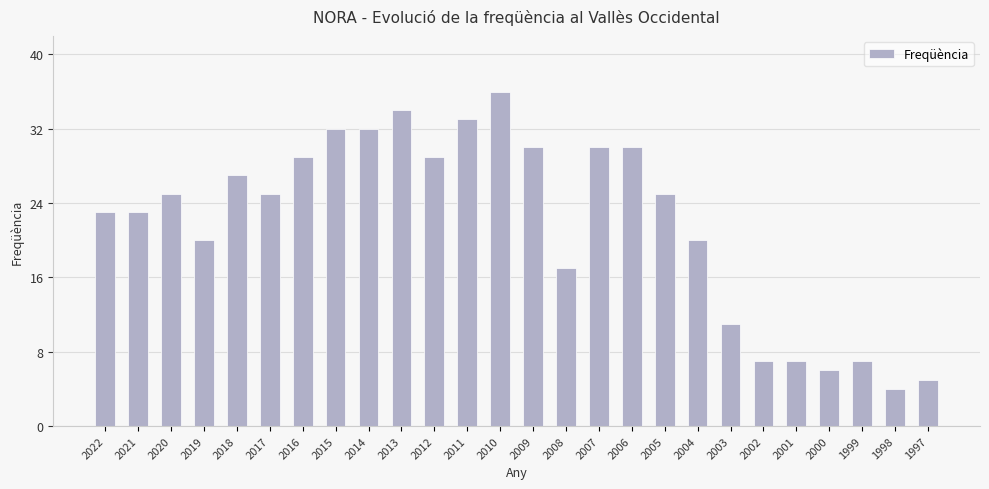

Reading left to right, list all the values displayed in this chart.

2022=23	2021=23	2020=25	2019=20	2018=27	2017=25	2016=29	2015=32	2014=32	2013=34	2012=29	2011=33	2010=36	2009=30	2008=17	2007=30	2006=30	2005=25	2004=20	2003=11	2002=7	2001=7	2000=6	1999=7	1998=4	1997=5